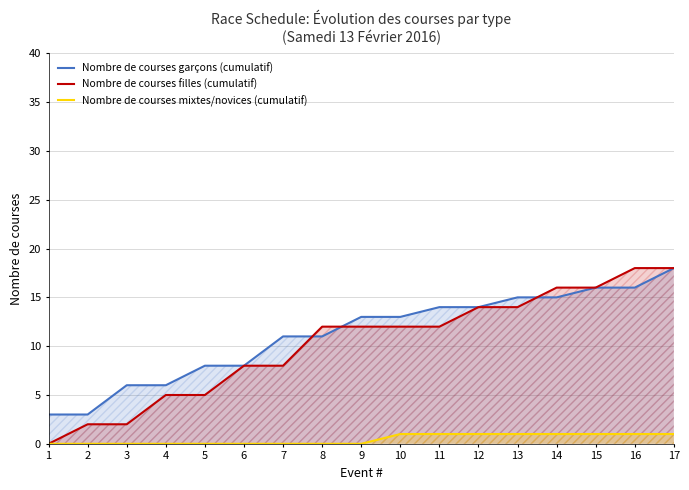

Which series has the widest spread of values?

Nombre de courses filles (cumulatif)